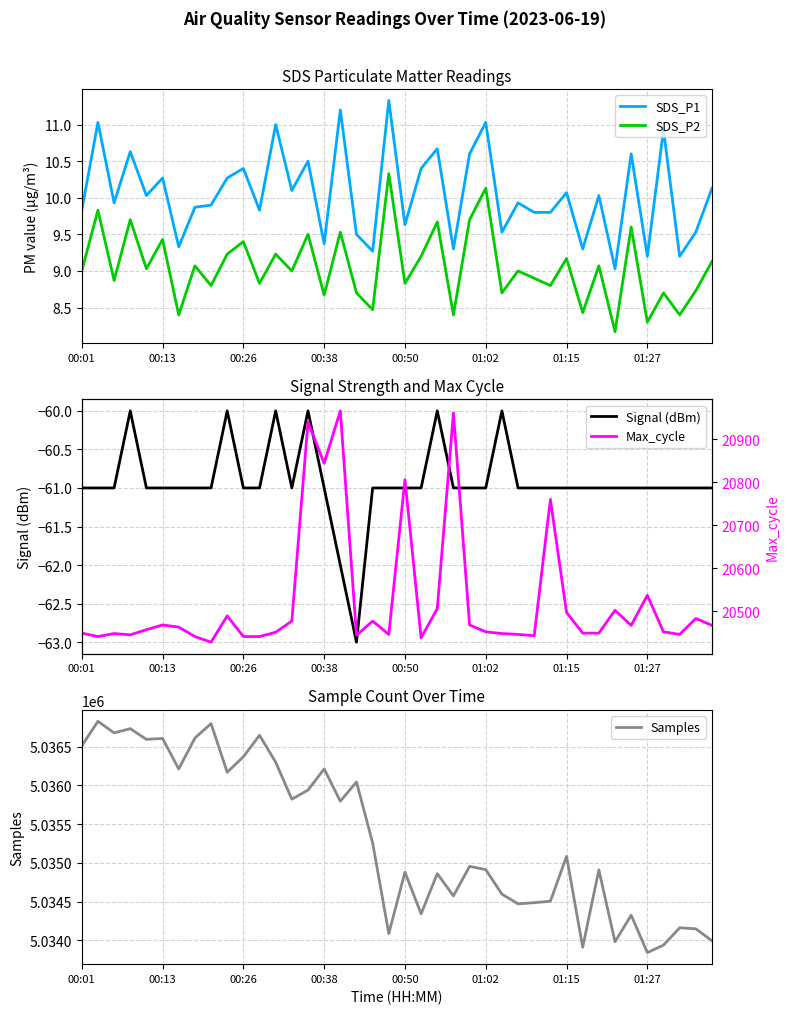

What is the highest value of the SDS_P2 series?

10.3